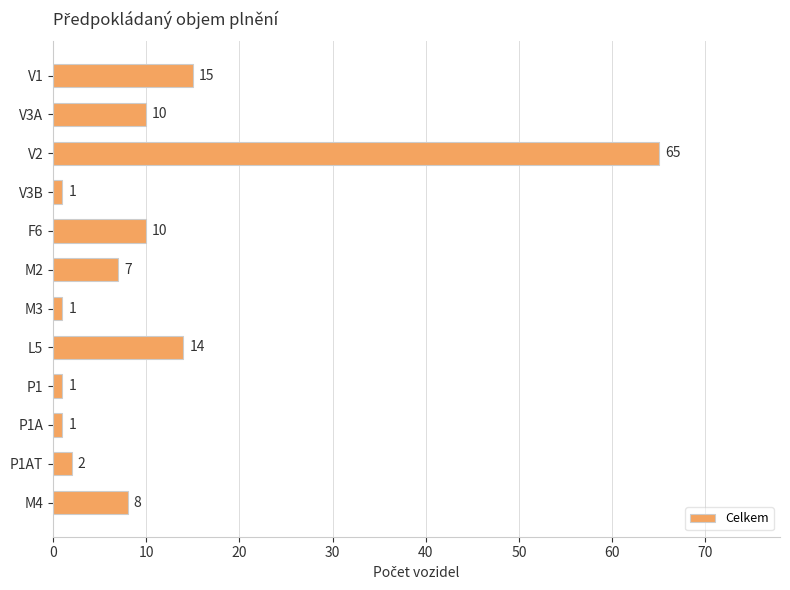

What is the label of the 5th bar from the top?

F6